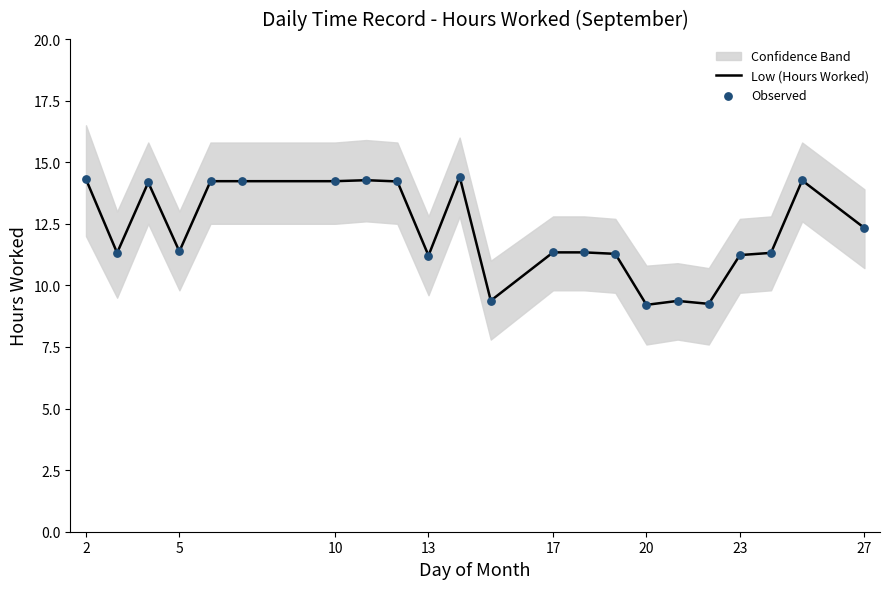

Which series contains the lowest Y value?

Low (Hours Worked)